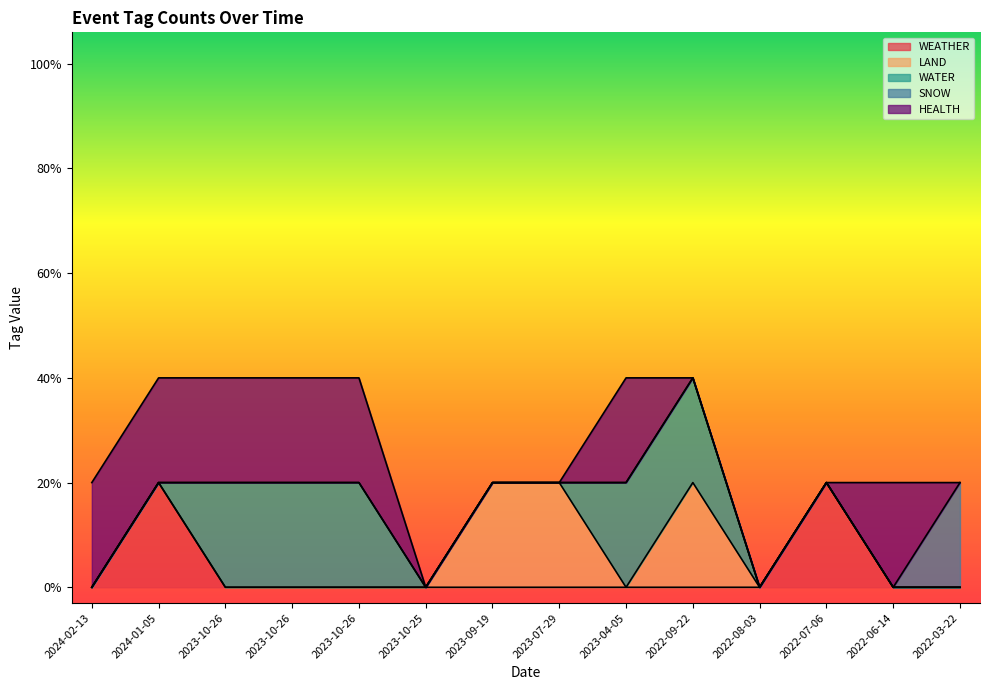

Reading left to right, list all the values displayed in this chart.

WEATHER: 2024-02-13=0	2024-01-05=1	2023-10-26=0	2023-10-26=0	2023-10-26=0	2023-10-25=0	2023-09-19=0	2023-07-29=0	2023-04-05=0	2022-09-22=0	2022-08-03=0	2022-07-06=1	2022-06-14=0	2022-03-22=0
LAND: 2024-02-13=0	2024-01-05=0	2023-10-26=0	2023-10-26=0	2023-10-26=0	2023-10-25=0	2023-09-19=1	2023-07-29=1	2023-04-05=0	2022-09-22=1	2022-08-03=0	2022-07-06=0	2022-06-14=0	2022-03-22=0
WATER: 2024-02-13=0	2024-01-05=0	2023-10-26=1	2023-10-26=1	2023-10-26=1	2023-10-25=0	2023-09-19=0	2023-07-29=0	2023-04-05=1	2022-09-22=1	2022-08-03=0	2022-07-06=0	2022-06-14=0	2022-03-22=0
SNOW: 2024-02-13=0	2024-01-05=0	2023-10-26=0	2023-10-26=0	2023-10-26=0	2023-10-25=0	2023-09-19=0	2023-07-29=0	2023-04-05=0	2022-09-22=0	2022-08-03=0	2022-07-06=0	2022-06-14=0	2022-03-22=1
HEALTH: 2024-02-13=1	2024-01-05=1	2023-10-26=1	2023-10-26=1	2023-10-26=1	2023-10-25=0	2023-09-19=0	2023-07-29=0	2023-04-05=1	2022-09-22=0	2022-08-03=0	2022-07-06=0	2022-06-14=1	2022-03-22=0